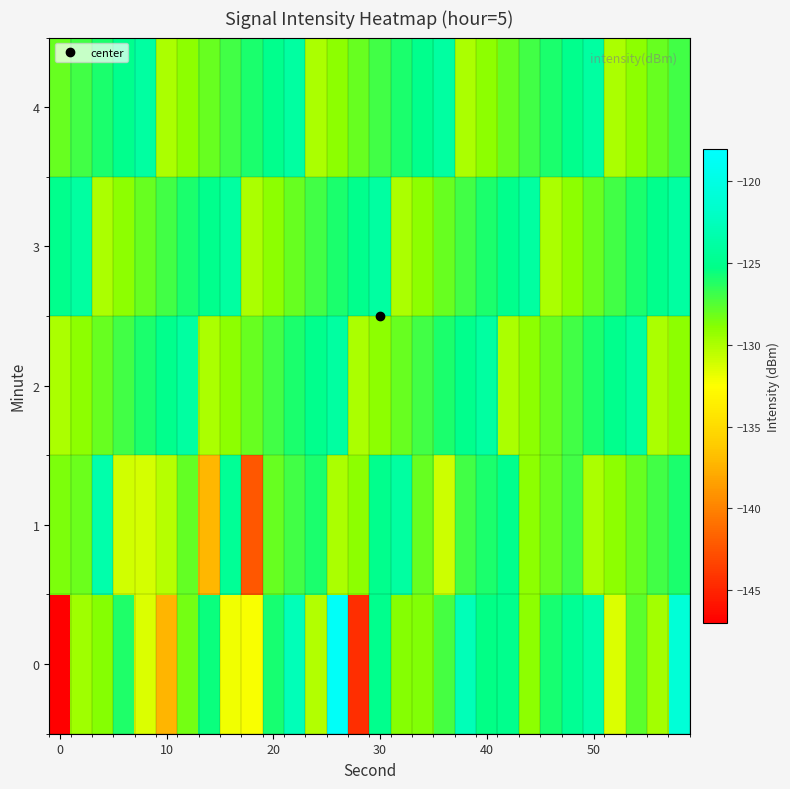

Reading right to left, list all the values displayed in this chart.

0: -120.9	-129.7	-127.7	-131.4	-123.5	-124.6	-125.9	-129.1	-125.0	-125.4	-122.7	-127.1	-128.7	-128.8	-125.0	-144.5	-118.5	-130.1	-122.7	-125.8	-132.3	-132.1	-125.5	-128.4	-137.3	-131.4	-126.1	-128.9	-129.6	-147.0
1: -126.0	-127.0	-128.0	-129.0	-130.0	-127.0	-128.0	-129.0	-125.0	-126.0	-127.0	-131.0	-128.0	-124.0	-125.0	-129.0	-130.0	-126.0	-127.0	-128.0	-142.3	-124.5	-137.2	-127.9	-130.3	-131.2	-131.1	-123.4	-128.2	-128.6
2: -129.0	-130.0	-124.0	-125.0	-126.0	-127.0	-128.0	-129.0	-130.0	-124.0	-125.0	-126.0	-127.0	-128.0	-129.0	-130.0	-124.0	-125.0	-126.0	-127.0	-128.0	-129.0	-130.0	-124.0	-125.0	-126.0	-127.0	-128.0	-129.0	-130.0
3: -124.0	-125.0	-126.0	-127.0	-128.0	-129.0	-130.0	-124.0	-125.0	-126.0	-127.0	-128.0	-129.0	-130.0	-124.0	-125.0	-126.0	-127.0	-128.0	-129.0	-130.0	-124.0	-125.0	-126.0	-127.0	-128.0	-129.0	-130.0	-124.0	-125.0
4: -127.0	-128.0	-129.0	-130.0	-124.0	-125.0	-126.0	-127.0	-128.0	-129.0	-130.0	-124.0	-125.0	-126.0	-127.0	-128.0	-129.0	-130.0	-124.0	-125.0	-126.0	-127.0	-128.0	-129.0	-130.0	-124.0	-125.0	-126.0	-127.0	-128.0